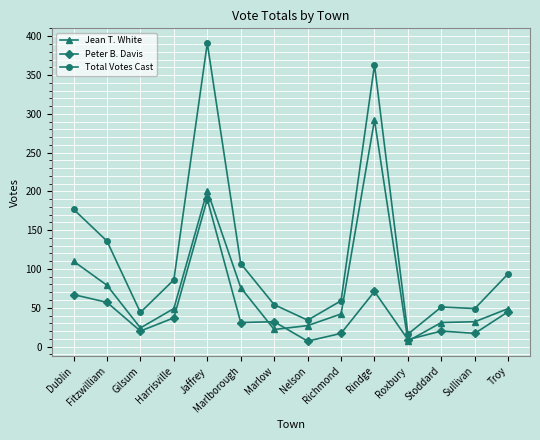

At which category does Jean T. White reach its first local peak?

Jaffrey